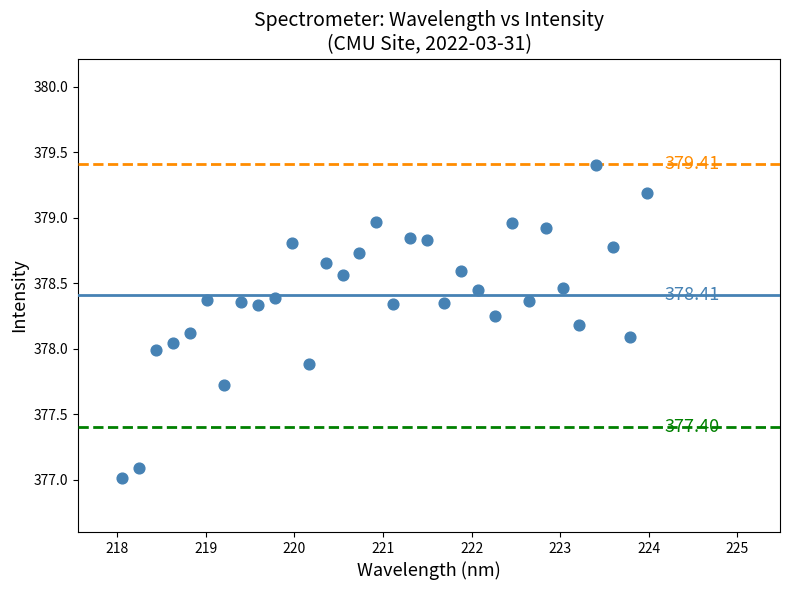

What is the range of Y values (max minus min)?

2.4